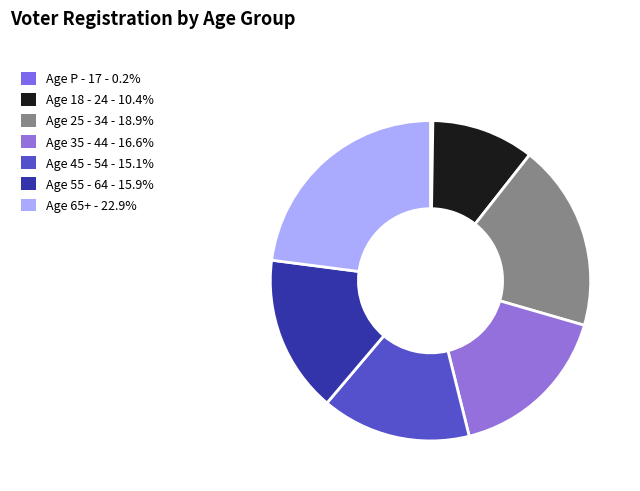

To the nearest percent, what is the average slice percentage?

14%